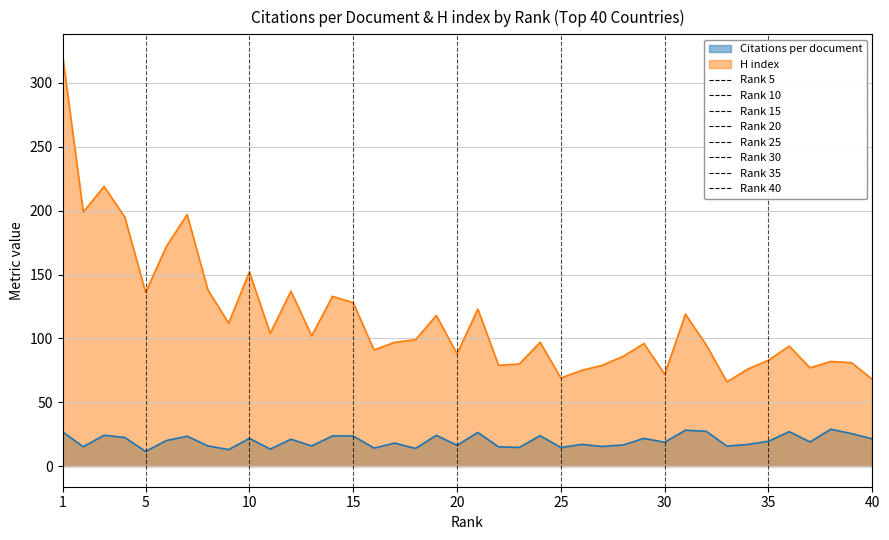

Reading right to left, transcribe all the data shown in this chart.

Citations per document: 40=21.4	39=25.5	38=28.9	37=19.0	36=27.0	35=19.5	34=17.0	33=15.7	32=27.3	31=28.2	30=18.7	29=21.7	28=16.6	27=15.4	26=17.1	25=14.6	24=23.9	23=14.7	22=15.1	21=26.4	20=16.3	19=24.2	18=13.9	17=18.1	16=14.2	15=23.6	14=23.7	13=15.8	12=21.1	11=13.4	10=21.8	9=13.0	8=15.9	7=23.5	6=20.1	5=11.6	4=22.4	3=24.2	2=15.2	1=26.9
H index: 40=68.0	39=81.0	38=82.0	37=77.0	36=94.0	35=83.0	34=76.0	33=66.0	32=95.0	31=119.0	30=72.0	29=96.0	28=86.0	27=79.0	26=75.0	25=69.0	24=97.0	23=80.0	22=79.0	21=123.0	20=88.0	19=118.0	18=99.0	17=97.0	16=91.0	15=128.0	14=133.0	13=102.0	12=137.0	11=104.0	10=152.0	9=112.0	8=138.0	7=197.0	6=172.0	5=136.0	4=195.0	3=219.0	2=199.0	1=322.0